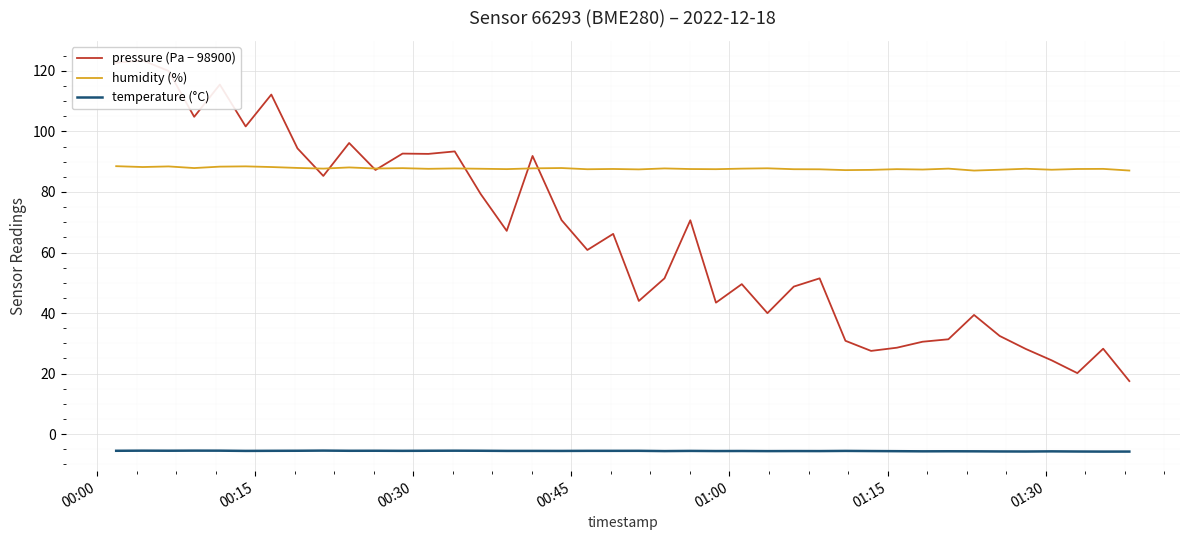

True or false: temperature (°C) and humidity (%) cross at least once.

False